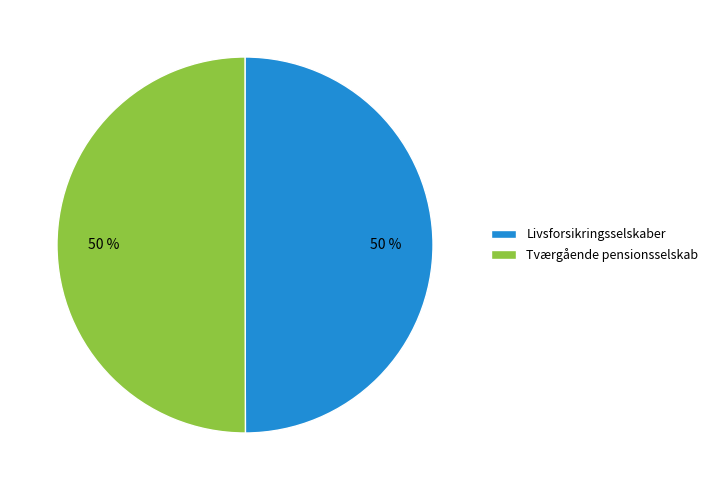

True or false: Tværgående pensionsselskab accounts for 50% of the total.

True